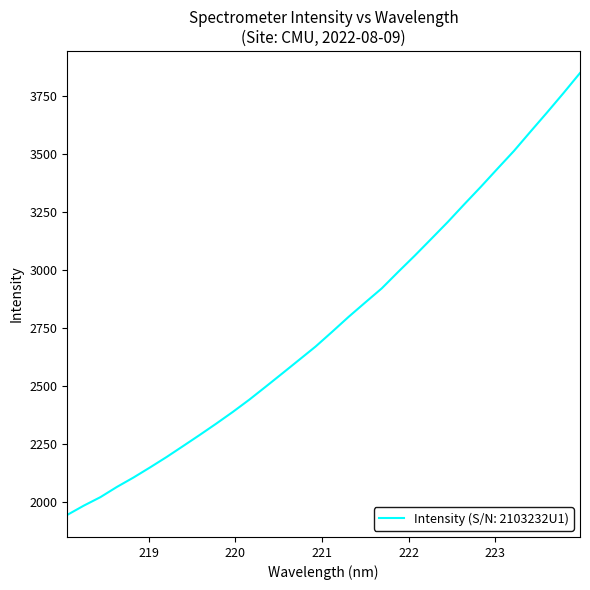

What is the minimum value shown in the chart?

1944.9